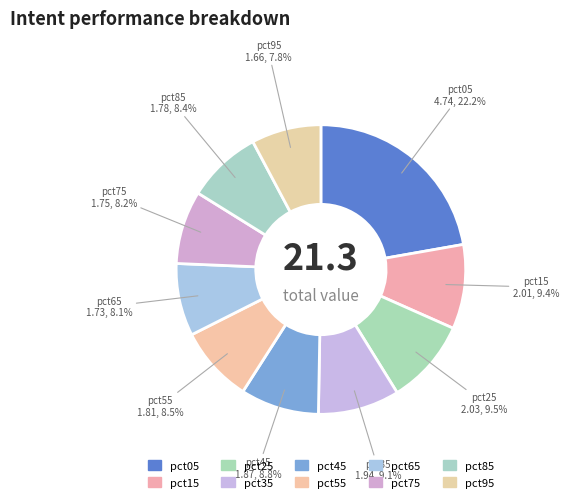

Count the number of slices in the pie.

10